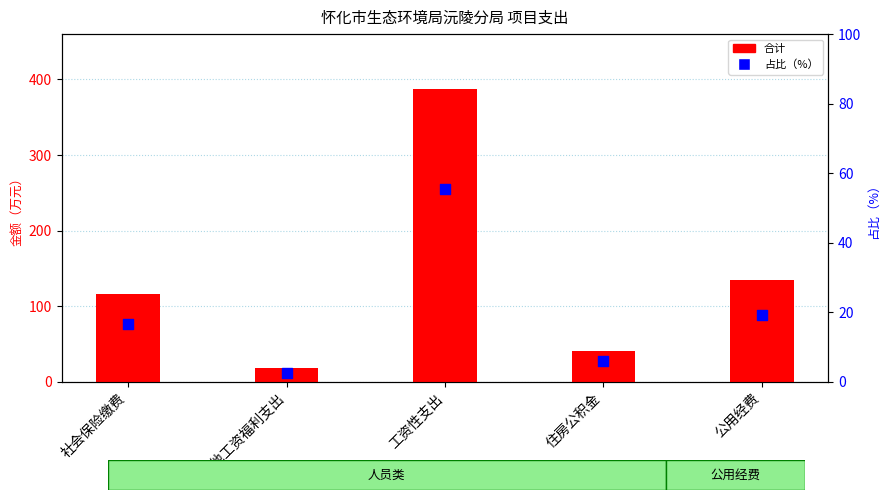

Which series contains the highest Y value?

合计